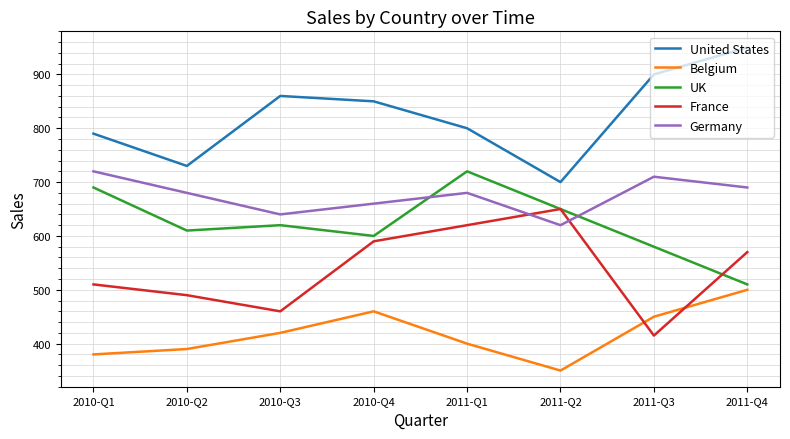

What is the spread (max minus min) of values at 2010-Q2?

340